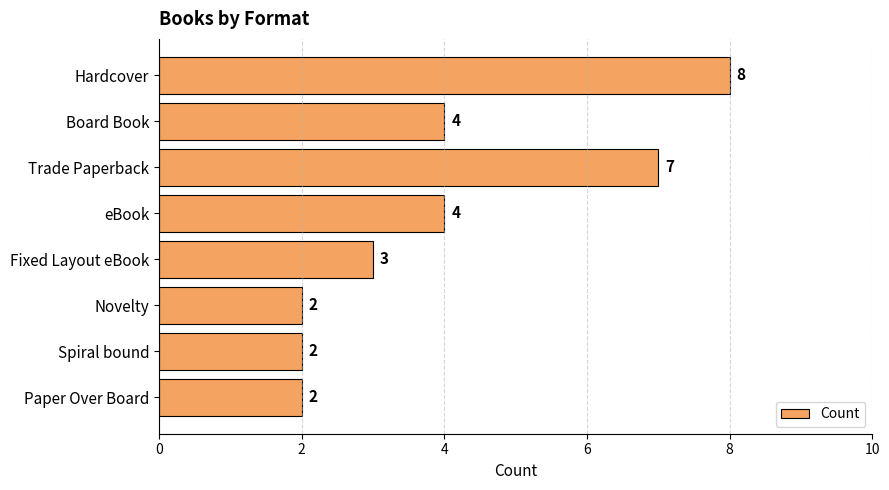

True or false: the data shows 5 at Fixed Layout eBook.

False